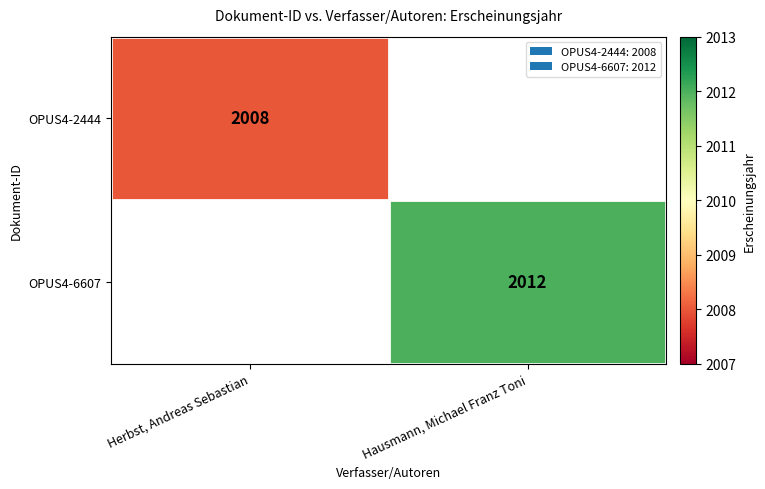

The OPUS4-6607 series shows 819 at Hausmann, Michael Franz Toni. True or false?

False